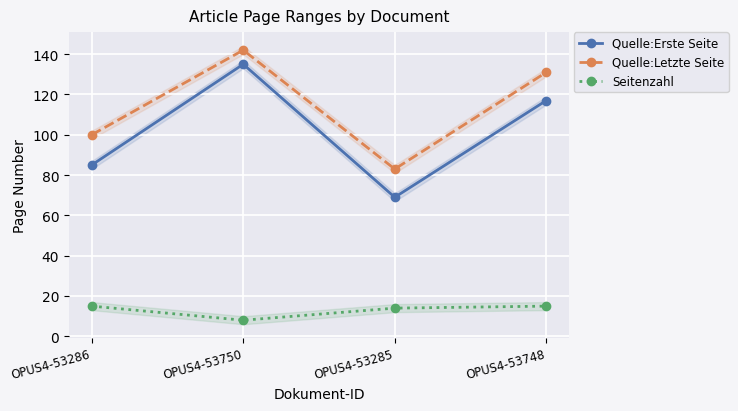

Rank the categories by Seitenzahl value from highest to lowest.

OPUS4-53286, OPUS4-53748, OPUS4-53285, OPUS4-53750